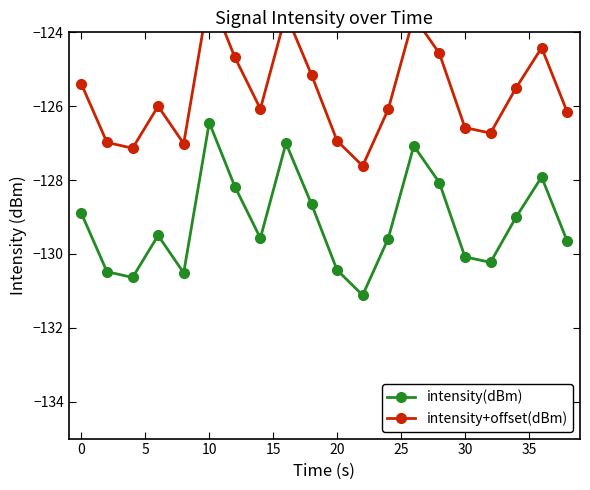

What are all the series names shown in the legend?

intensity(dBm), intensity+offset(dBm)